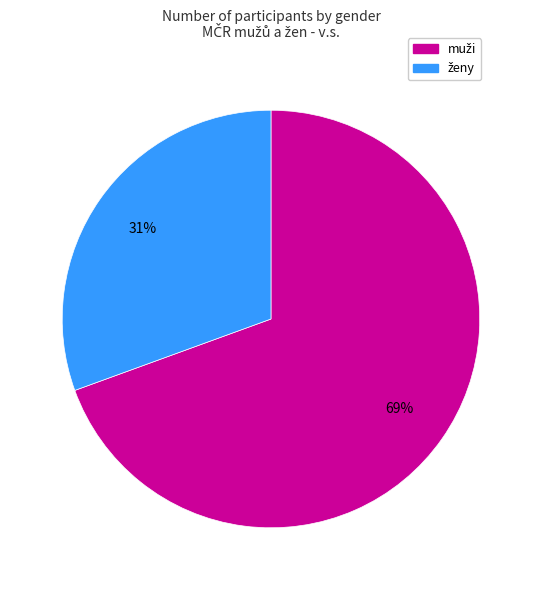

How many segments does this pie chart have?

2